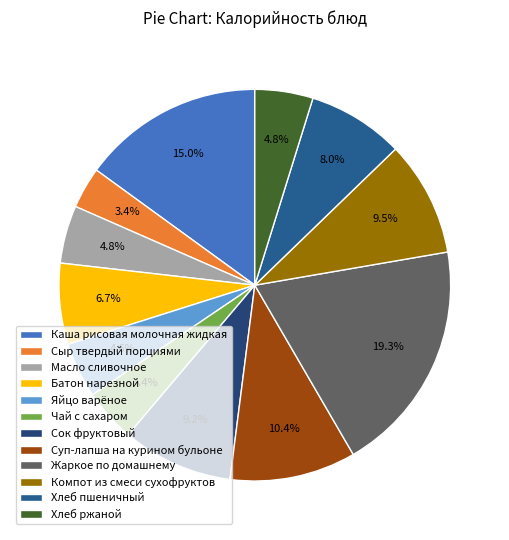

Count the number of slices in the pie.

12